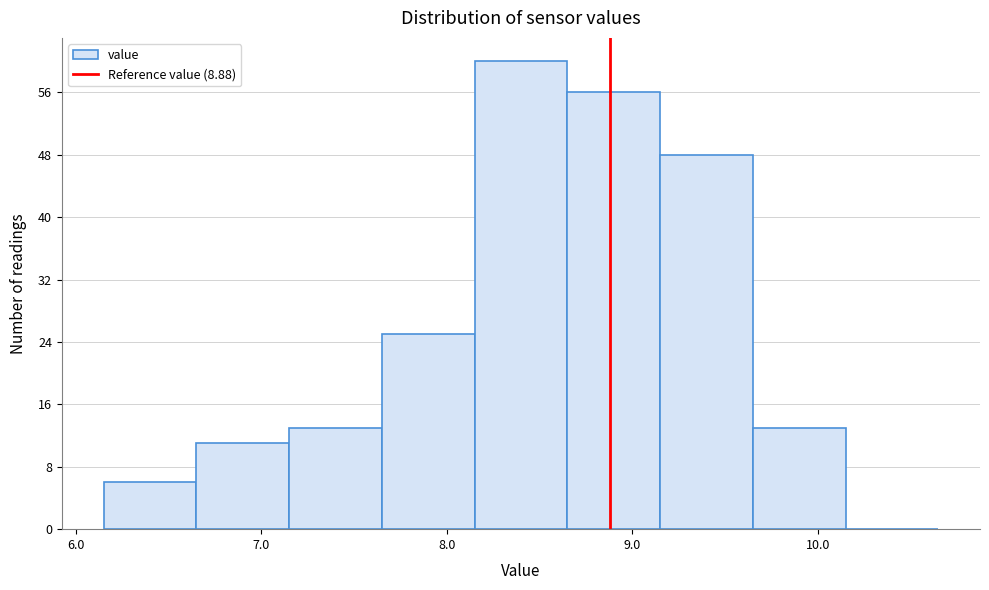

Reading left to right, transcribe this chart: for each bar, give the range it covers on the x-axis and its height. Neither the bar edges nor the heights are printed on the chart, so give them approximately, as read against the axes.

6.15 to 6.65: 6
6.65 to 7.15: 11
7.15 to 7.65: 13
7.65 to 8.15: 25
8.15 to 8.65: 60
8.65 to 9.15: 56
9.15 to 9.65: 48
9.65 to 10.15: 13
10.15 to 10.65: 0